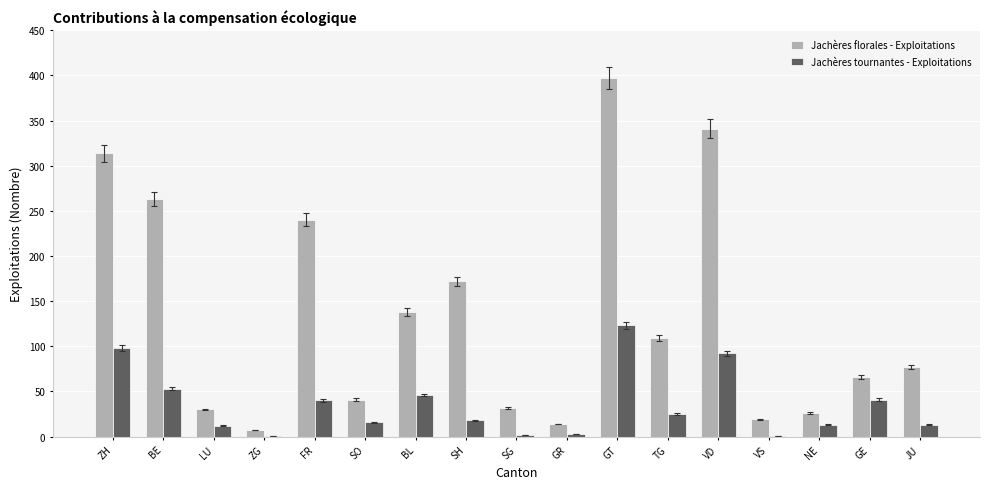

What is the sum of the Jachères florales - Exploitations values at BE and TG?

372